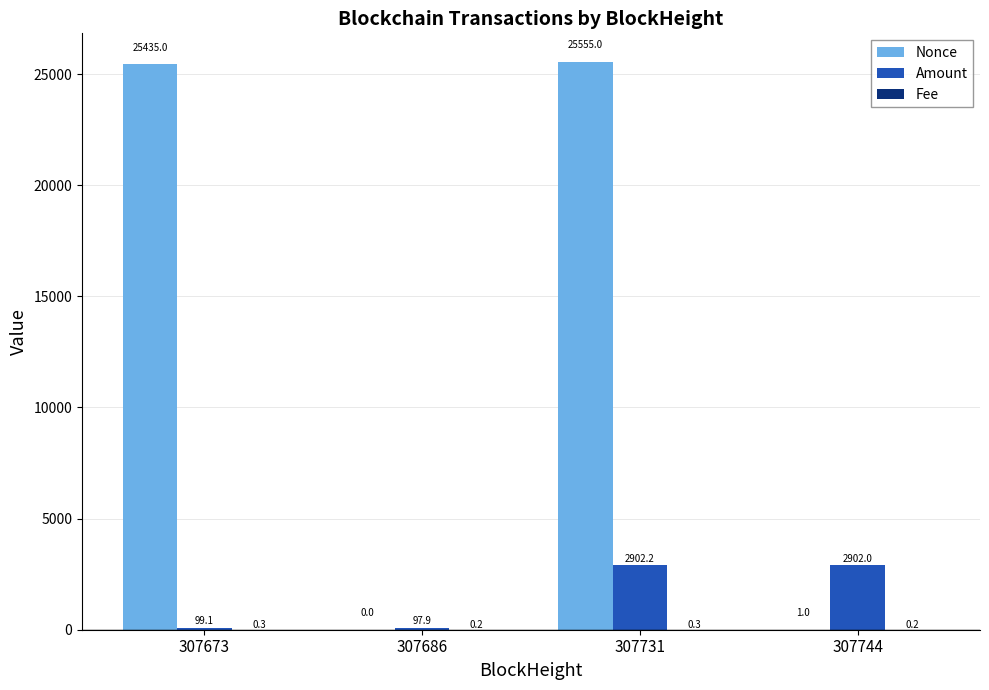

What is the spread (max minus min) of values at 307673?

25434.7